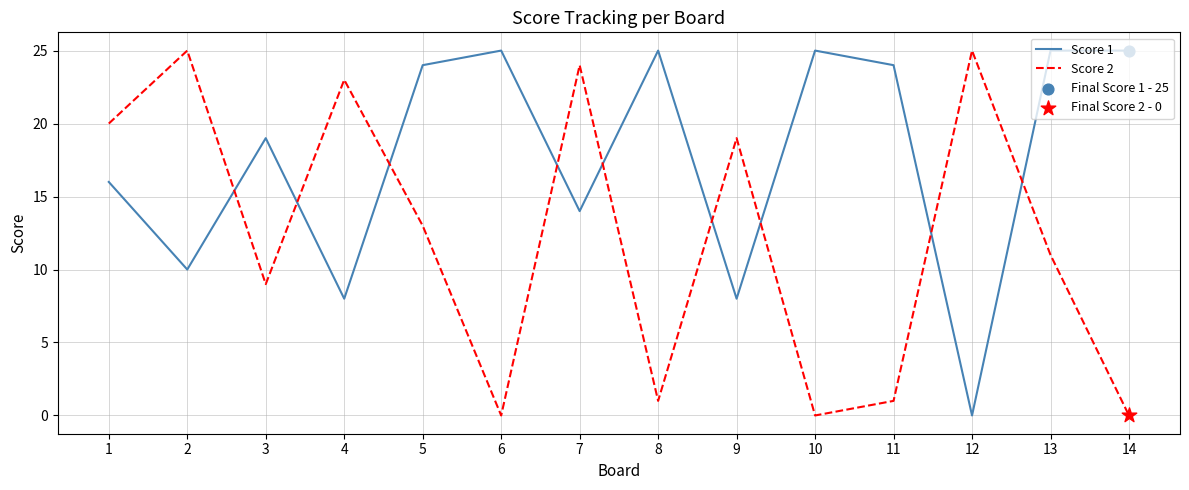

At how many categories does at least one series exceed 10?

14